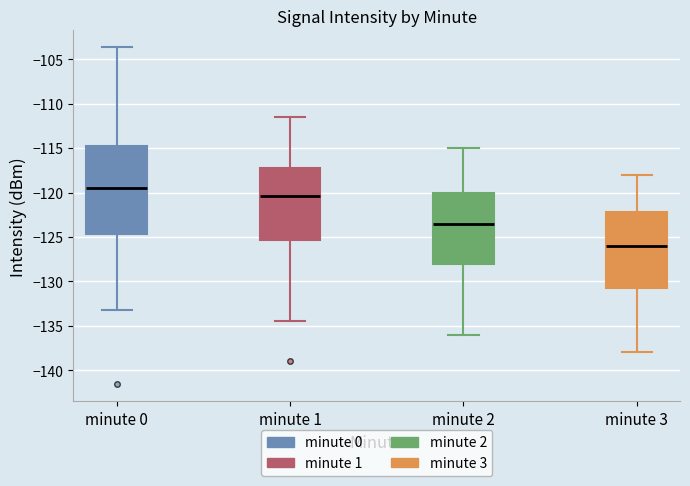

Reading left to right, transcribe this box plot: for each box, give where its median line is, the range the box spans, and where its two whiskers end, as read against the y-axis. The values are not printed on the chart, so give them approximately, as read against the axis.

minute 0: median -119.5, box -124.5 to -115.0, whiskers -133.0 to -103.5
minute 1: median -120.5, box -125.5 to -117.0, whiskers -134.5 to -111.5
minute 2: median -123.5, box -128.0 to -120.0, whiskers -136.0 to -115.0
minute 3: median -126.0, box -130.5 to -122.0, whiskers -138.0 to -118.0